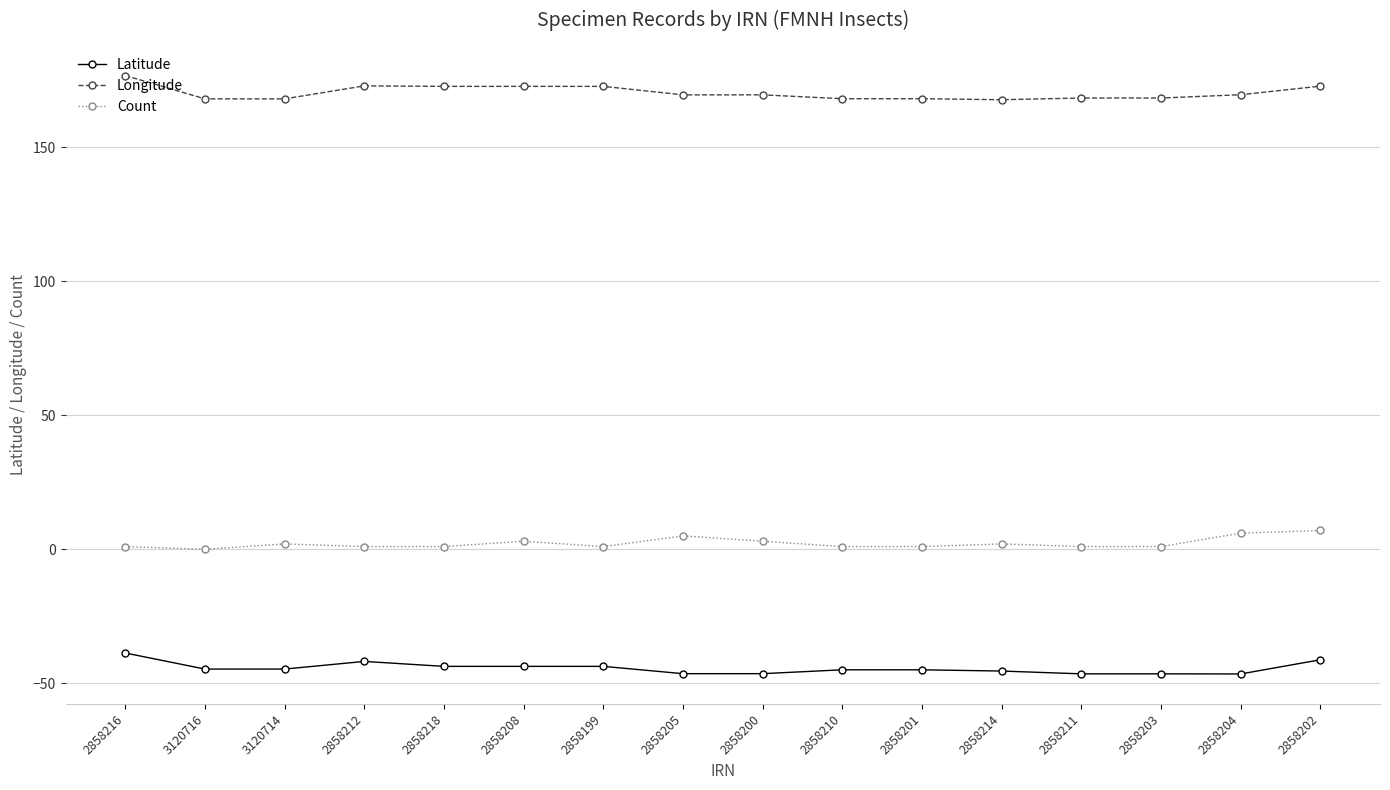

The value of Latitude at 2858201 is -45.0. True or false?

True